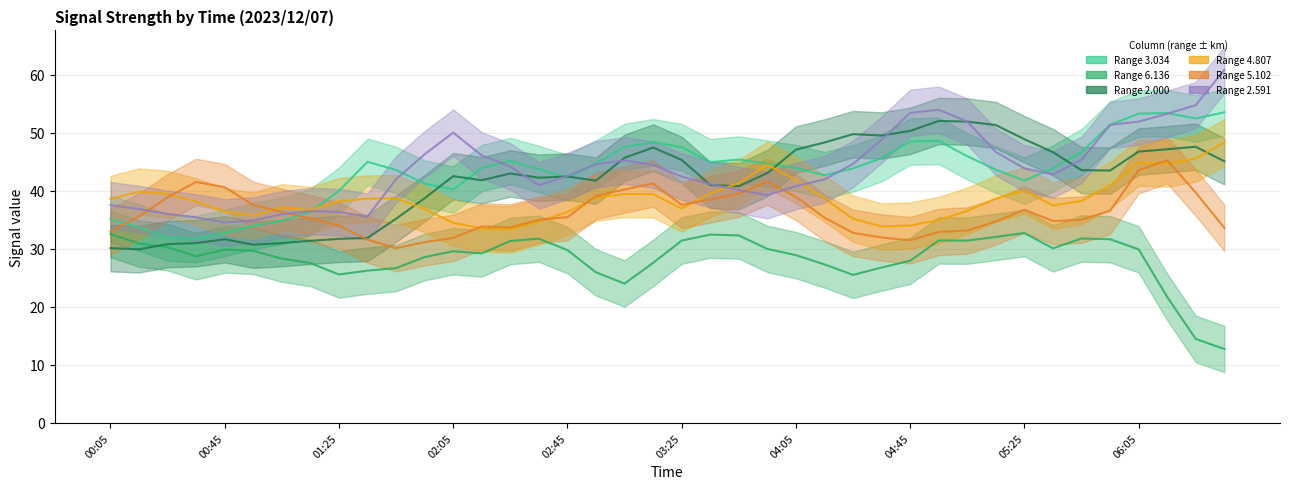

At which category is the sum across all series the highest?

06:05